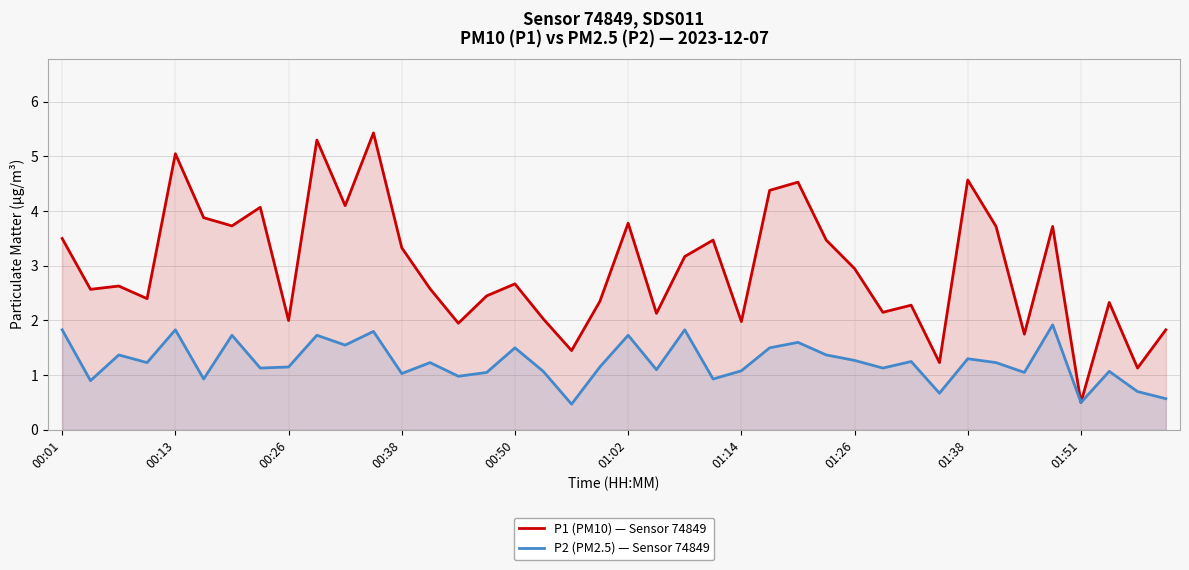

The P2 (PM2.5) — Sensor 74849 series shows 2.4 at 00:13. True or false?

False